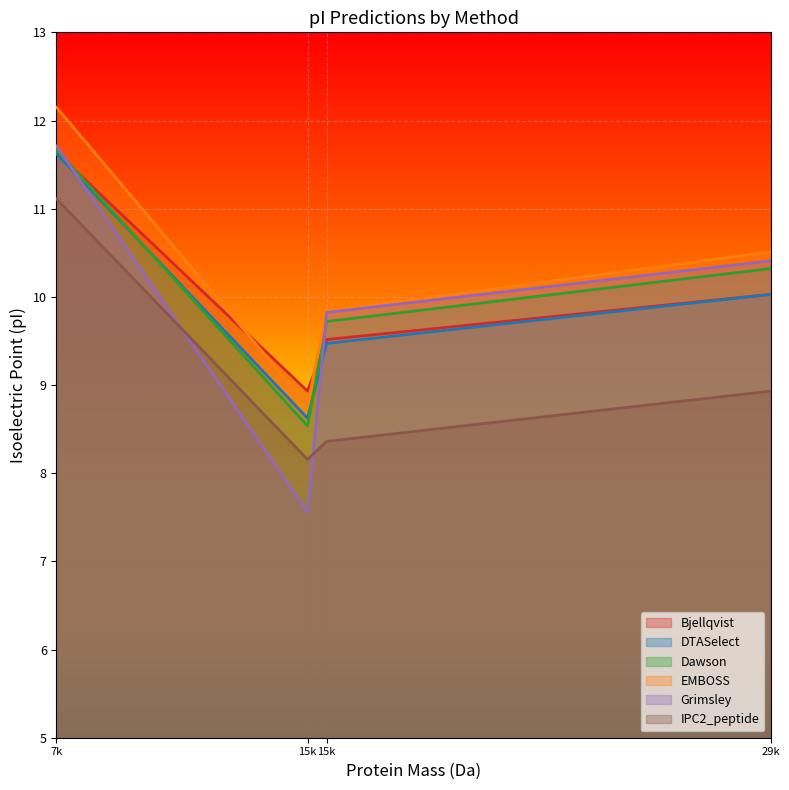

Does the chart display data point markers on the line(s)?

No